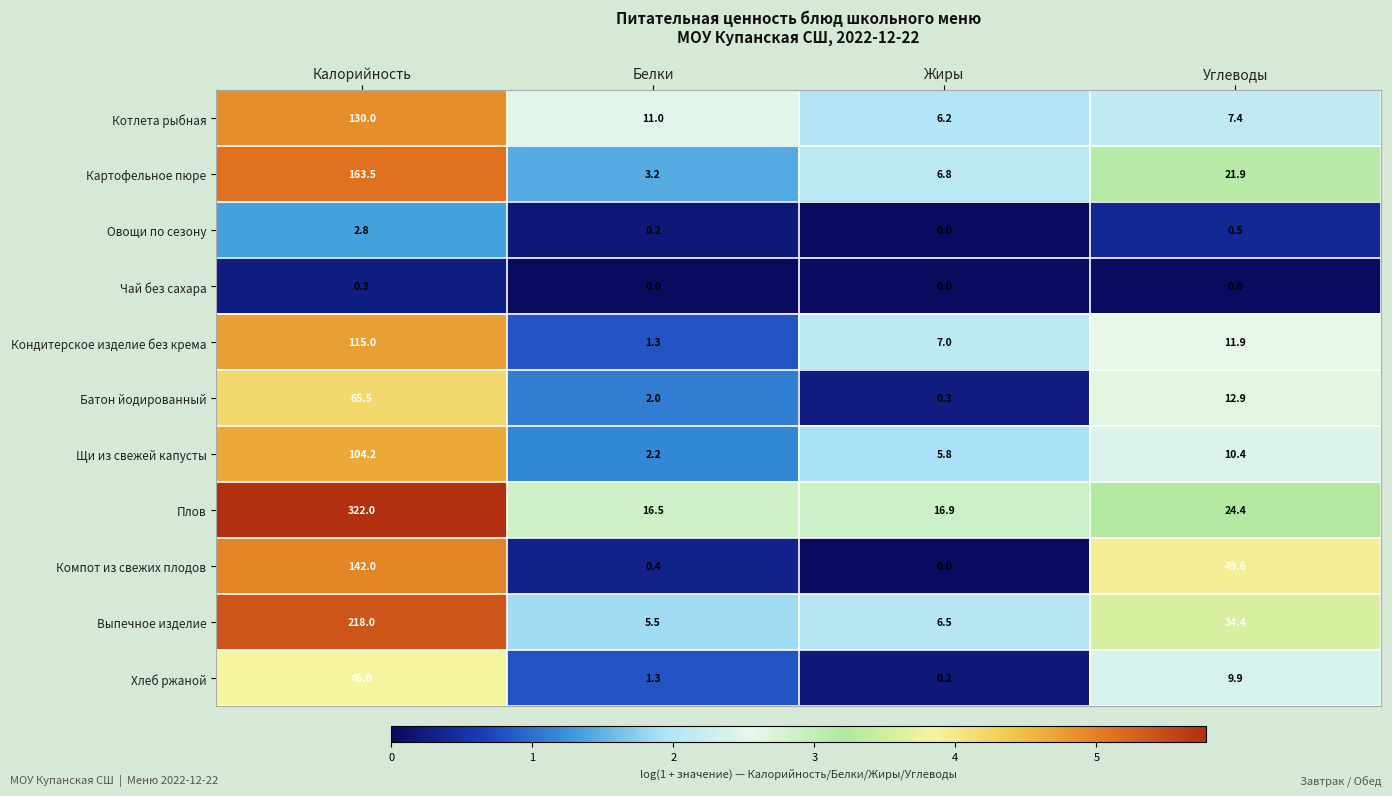

Which label corresponds to the largest value in the chart?

Калорийность